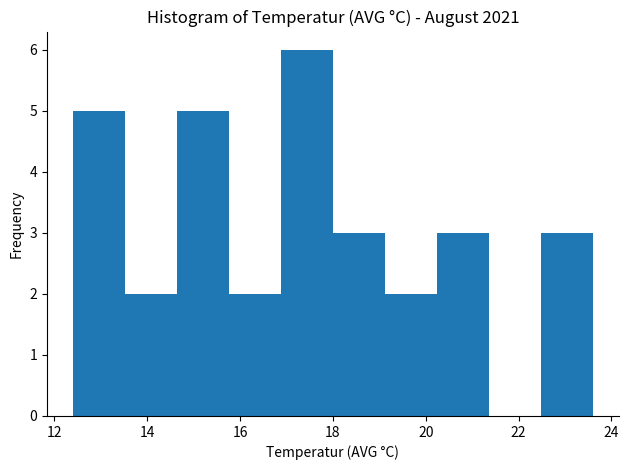

Over which range of the x-axis is the bar tallest?

16.88 to 18.00